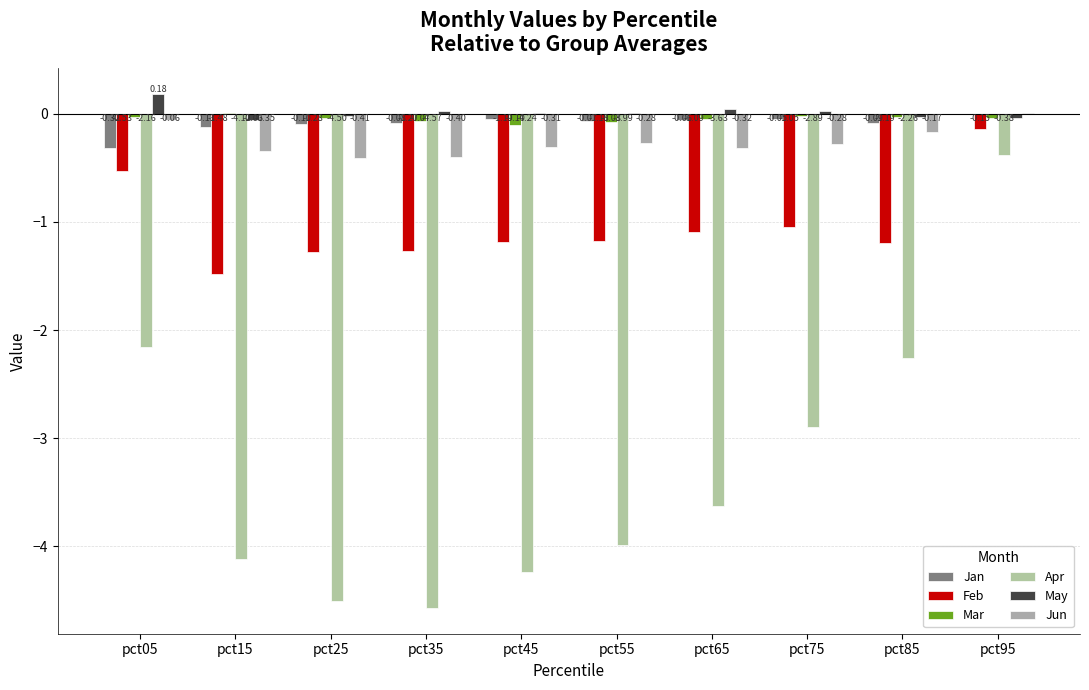

Which category has the highest value across all series?

pct05